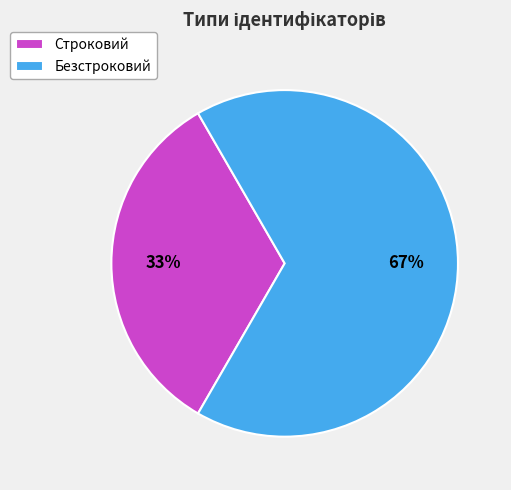

Which has a higher value, Строковий or Безстроковий?

Безстроковий